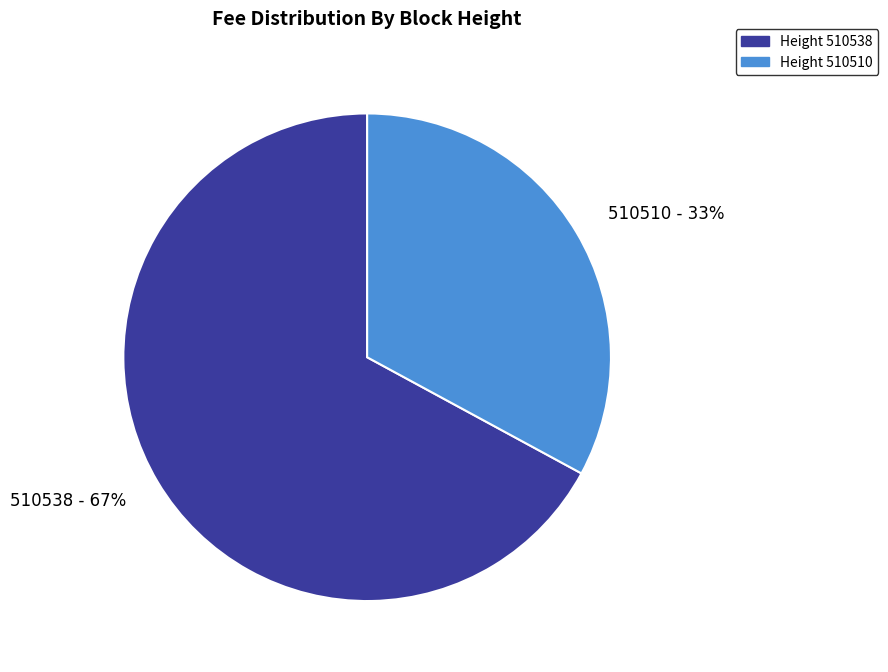

Which has a higher value, 510510 or 510538?

510538